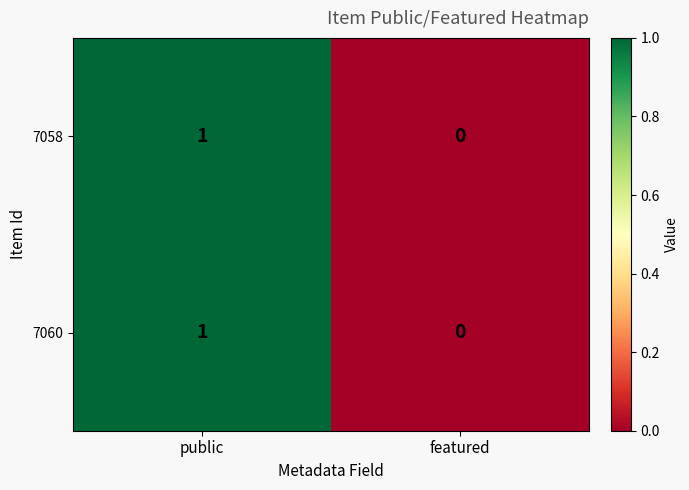

Which category has the lowest value in the 7058 series?

featured